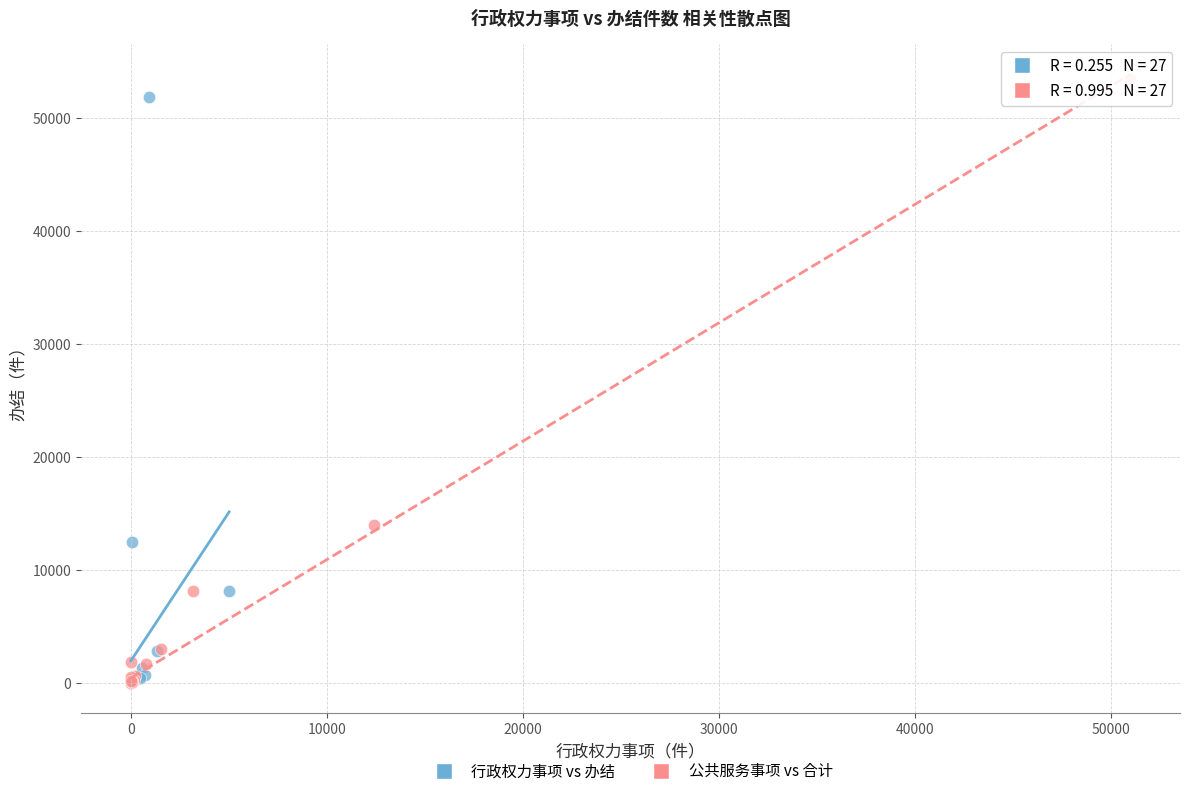

Which series has the widest spread of Y values?

公共服务事项 vs 合计